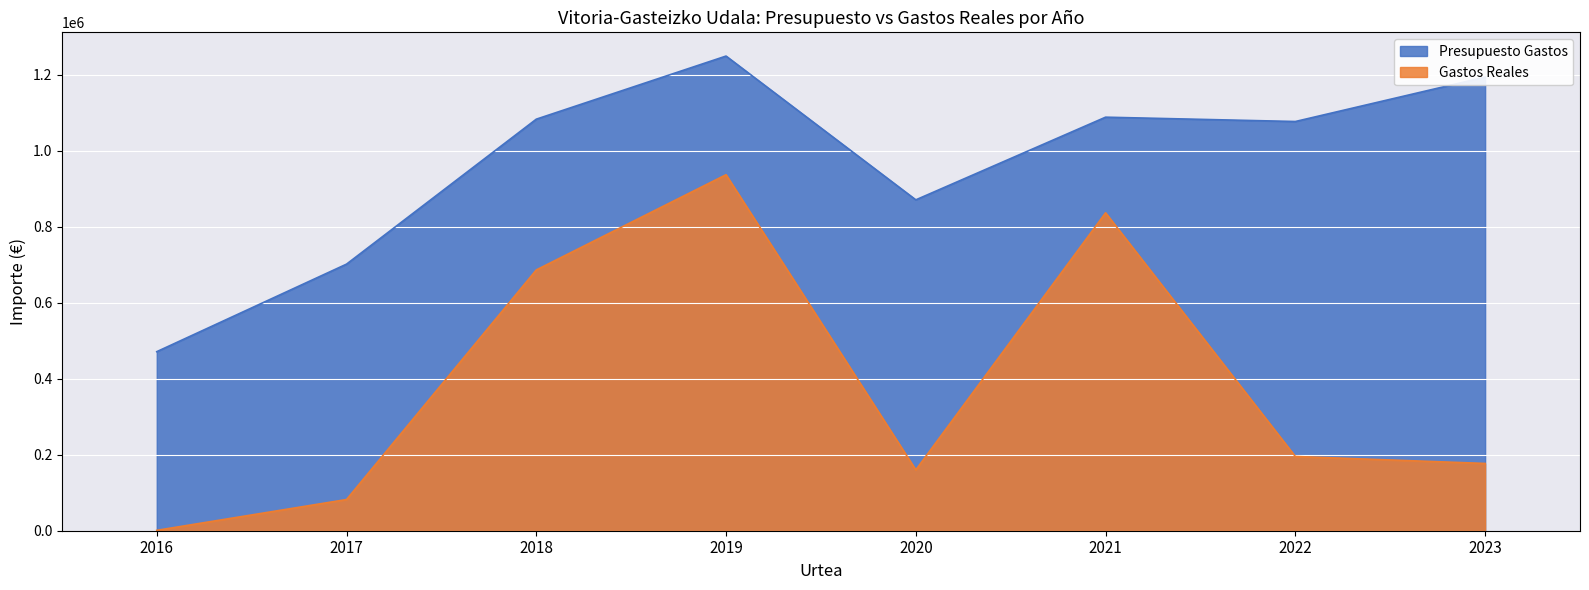

At which category does the chart reach its minimum across all series?

2016